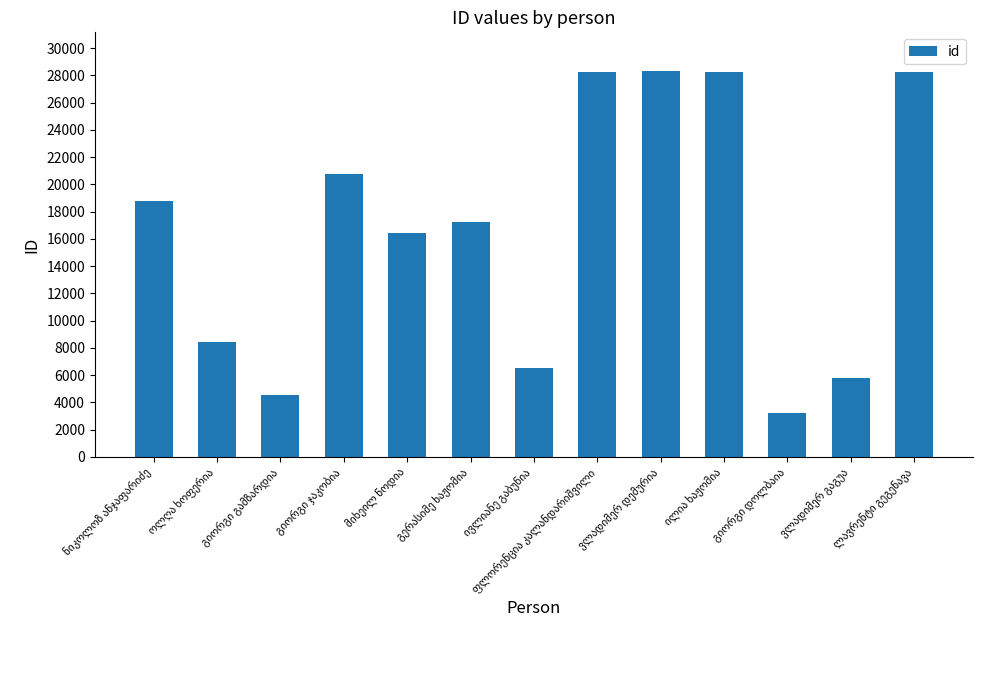

What is the smallest value displayed?

3199